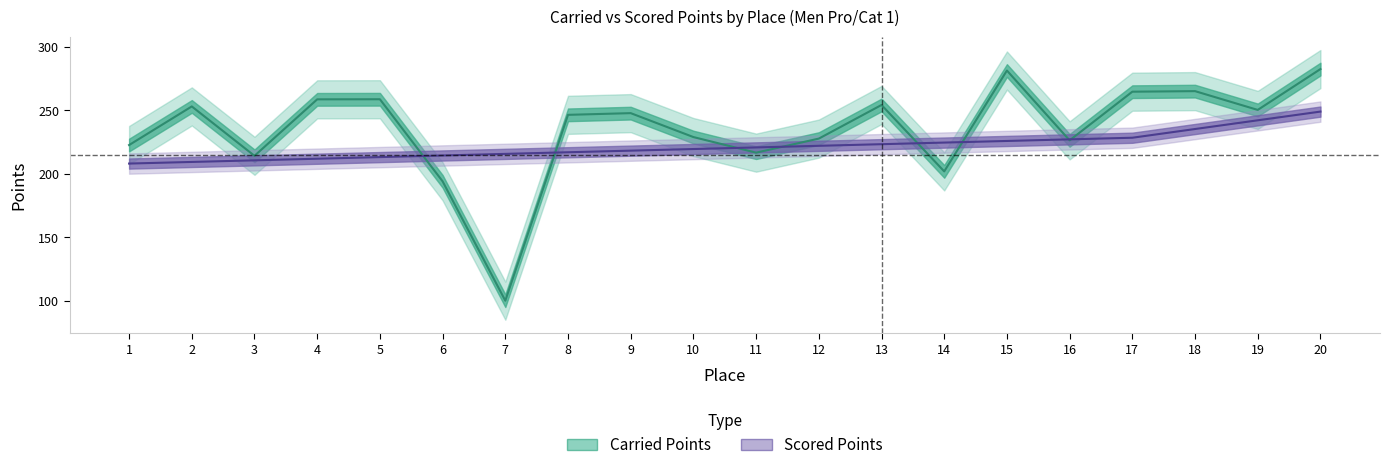

How many data points in Carried Points are less than 247?

10